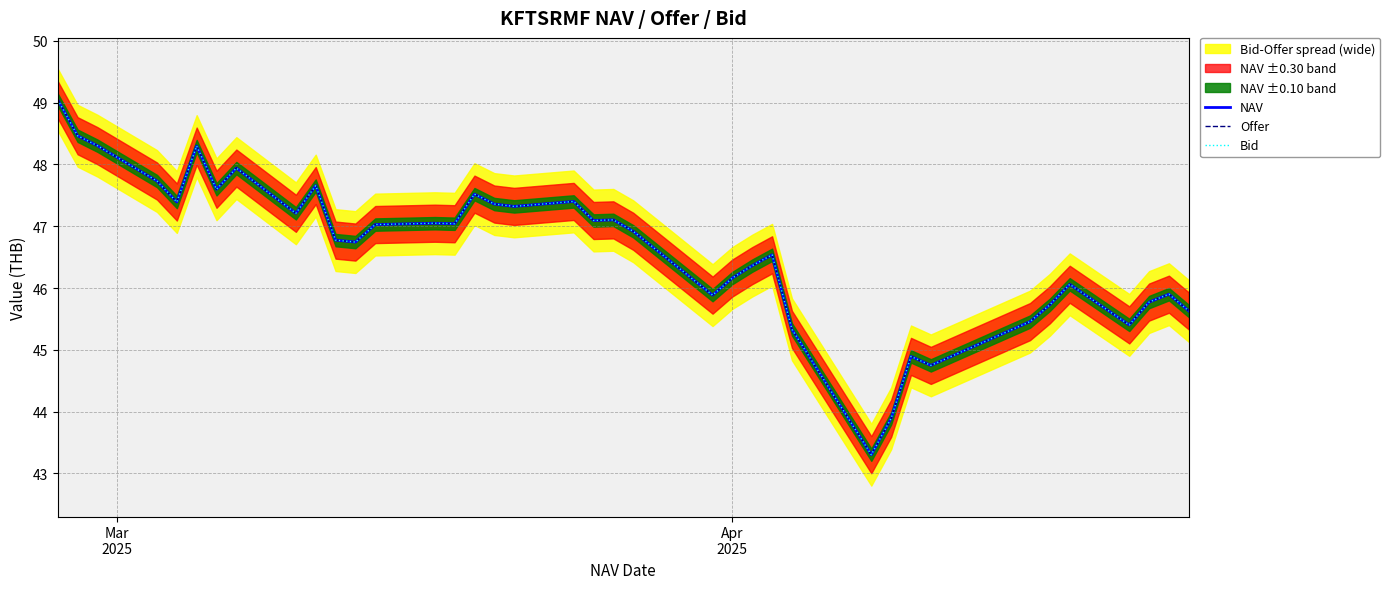

Does the chart have visible grid lines?

Yes